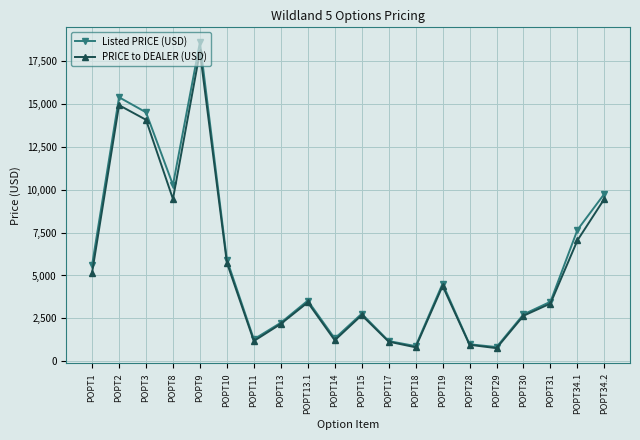

Which series changed the most between POPT13 and POPT17?

Listed PRICE (USD)